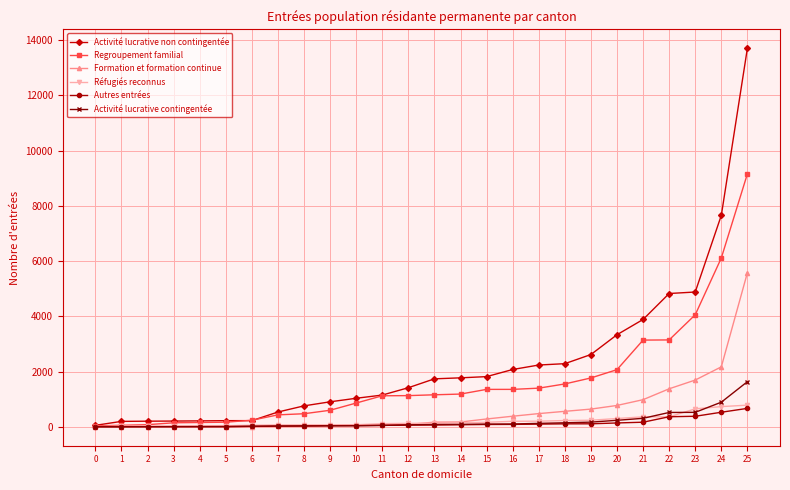

Which series has the widest spread of values?

Activité lucrative non contingentée